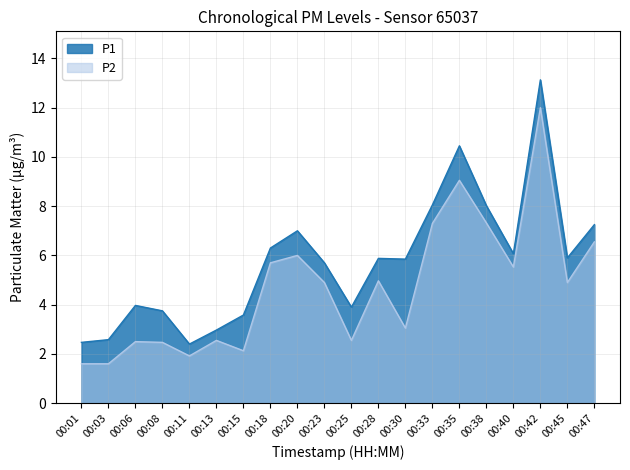

True or false: P1 and P2 intersect in this chart.

False